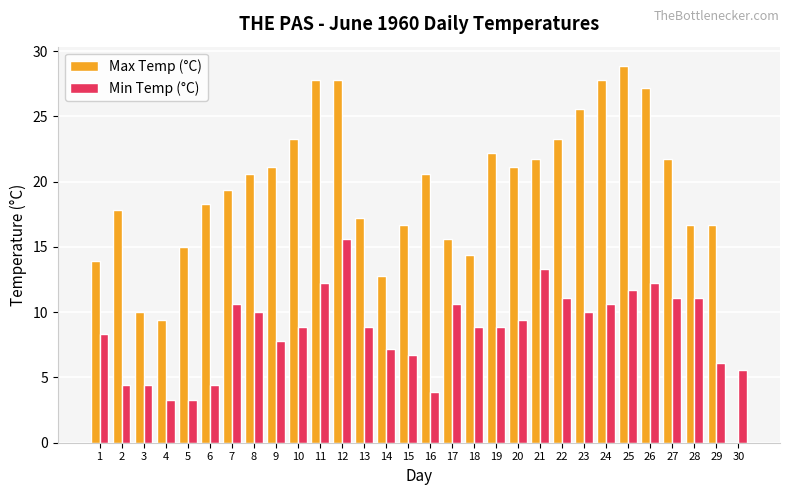

What is the sum of the Min Temp (°C) values at 16 and 10?

12.8